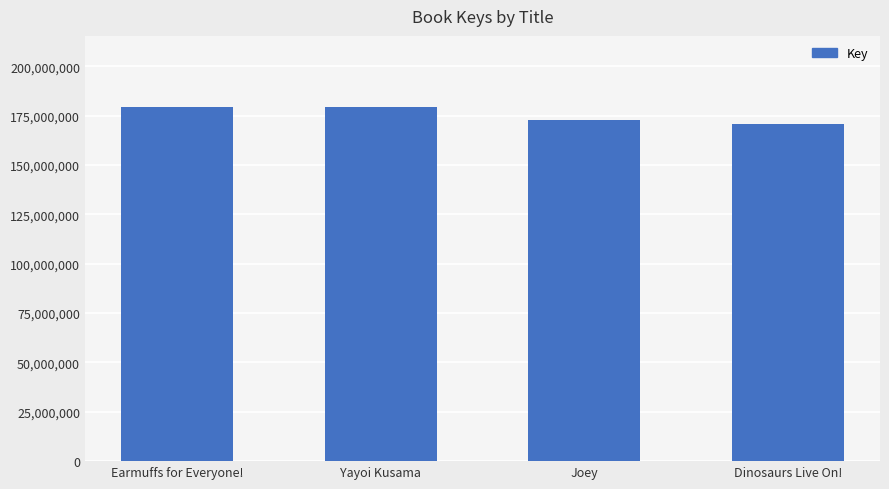

What is the change in value from Earmuffs for Everyone! to Joey?

-6503947